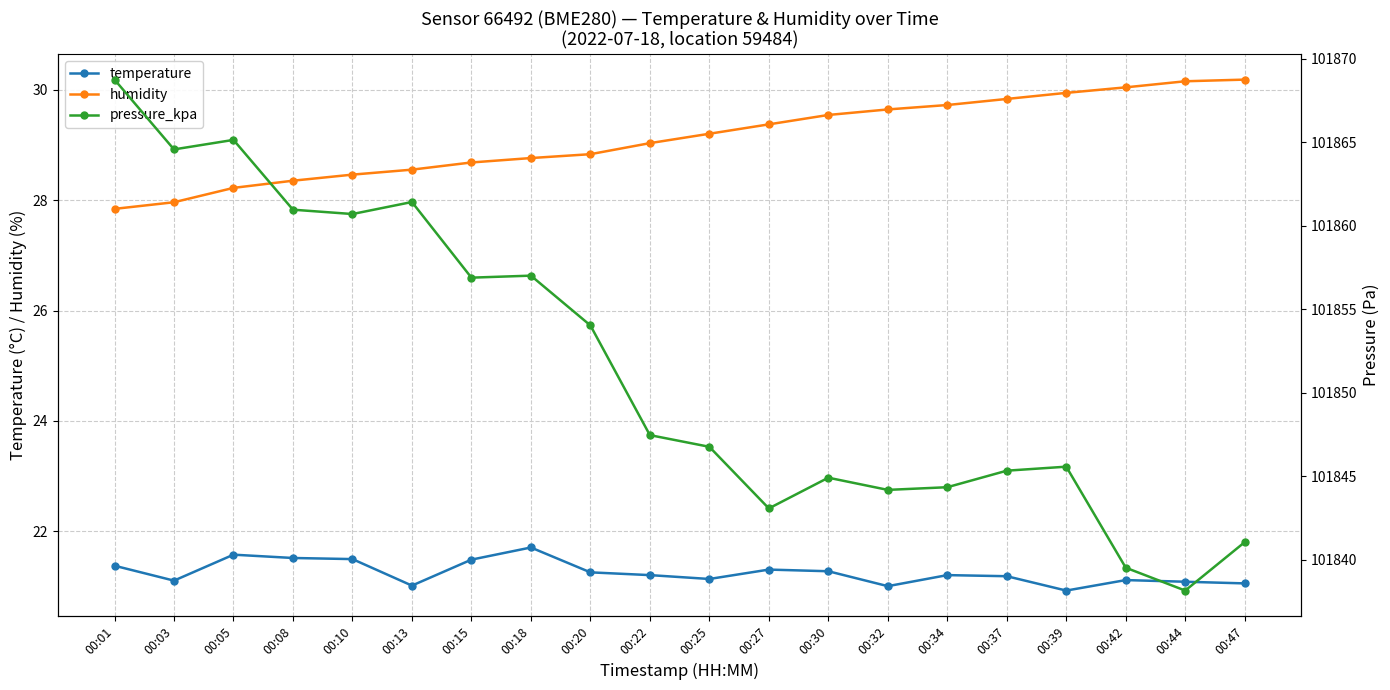

True or false: pressure_kpa and humidity cross at least once.

False